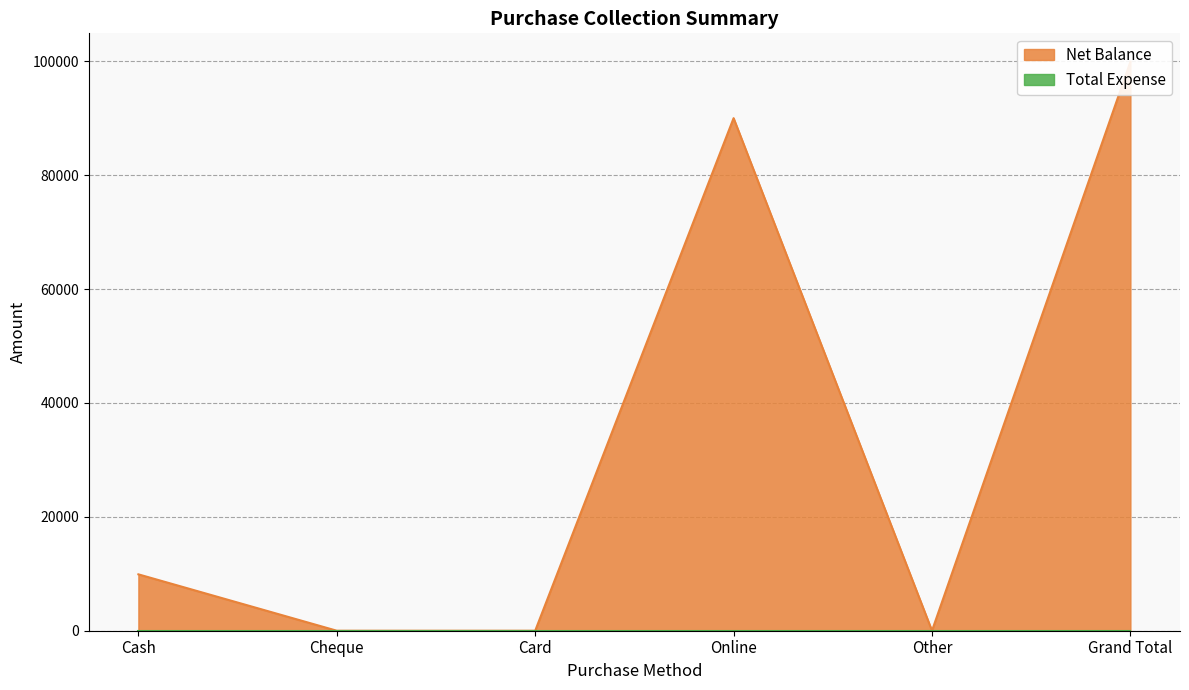

Which category has the highest value across all series?

Grand Total